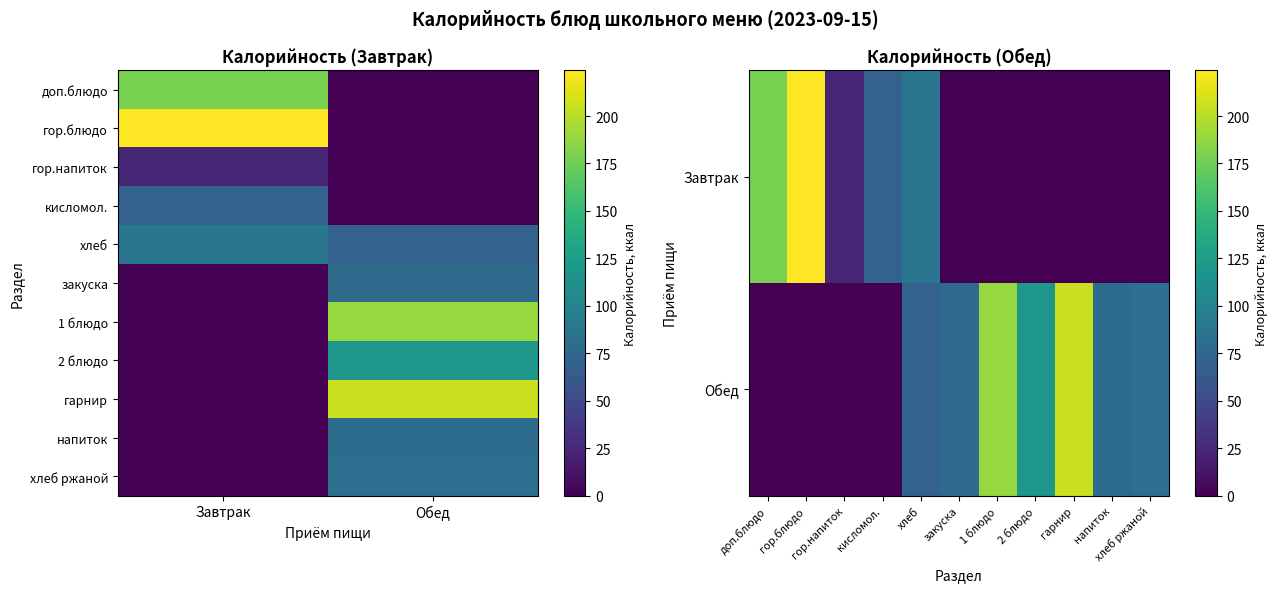

True or false: Завтрак has a value of 120.4 at хлеб.

False